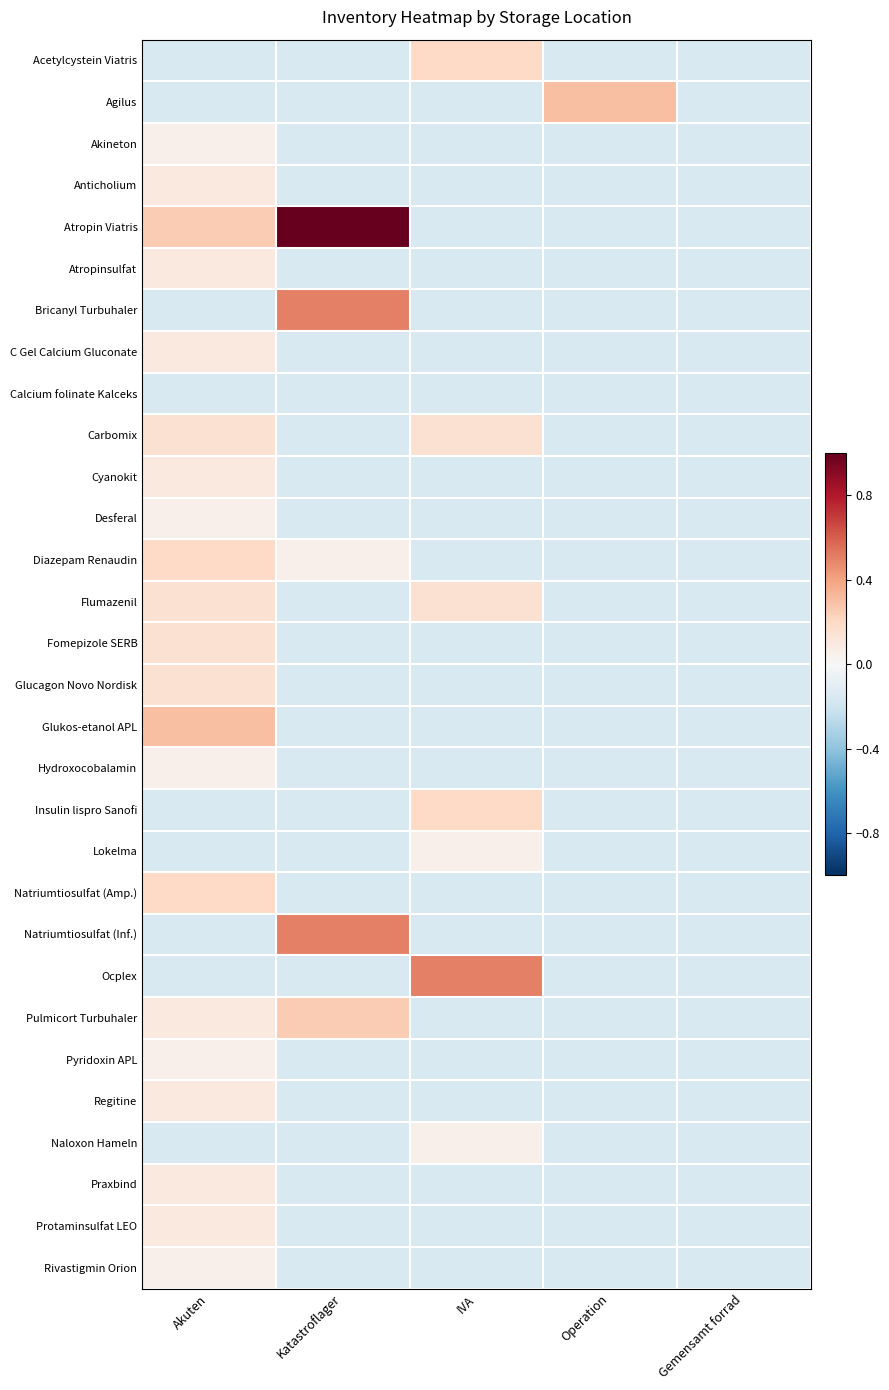

What is the spread (max minus min) of values at Operation?

0.4